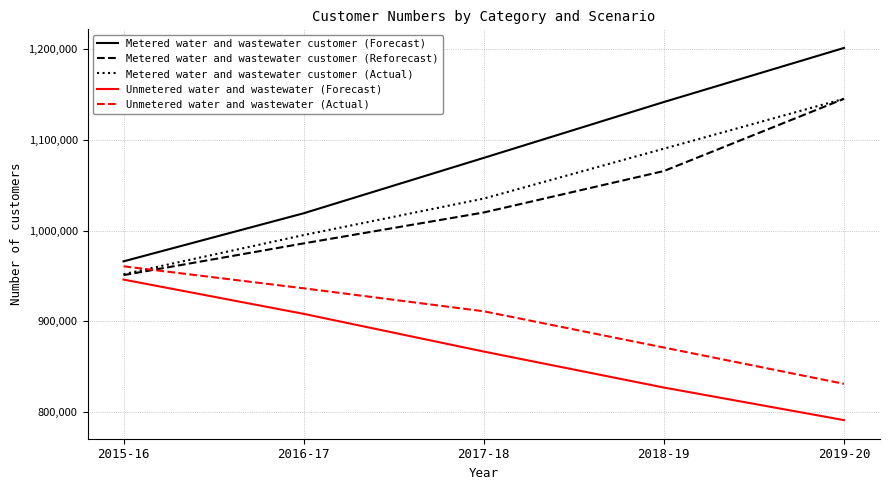

Which label corresponds to the largest value in the chart?

2019-20